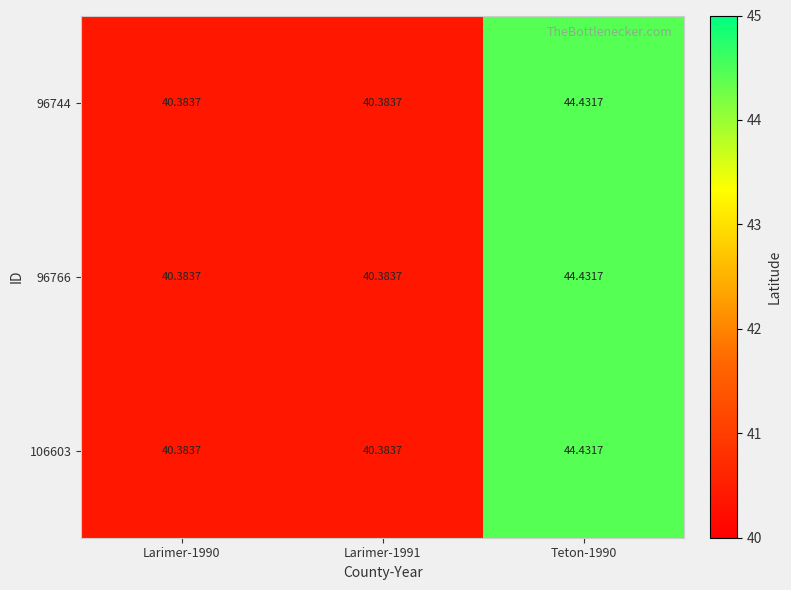

Is the value of 106603 at Larimer-1990 greater than the value of 96766 at Teton-1990?

No